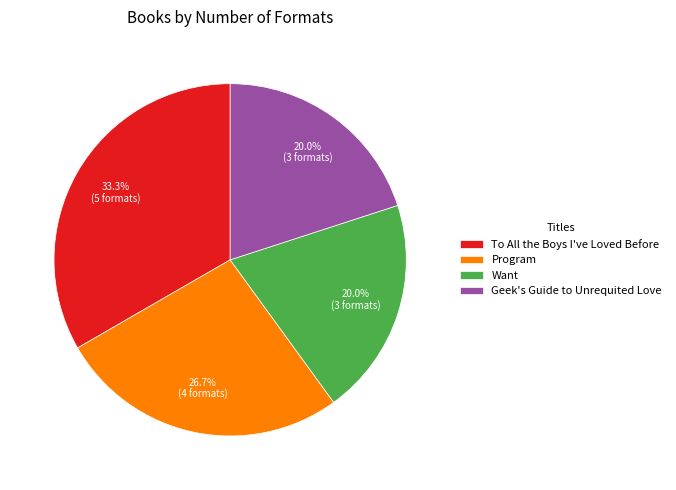

What is the largest slice in the pie chart?

To All the Boys I've Loved Before